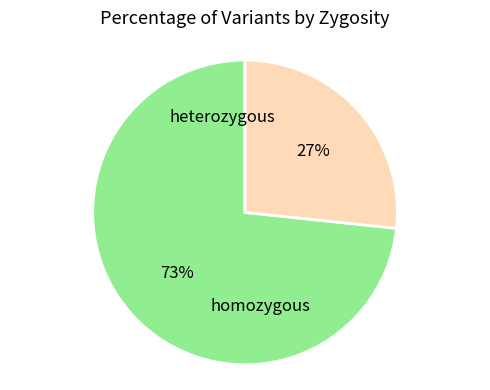

To the nearest percent, what is the average slice percentage?

50%